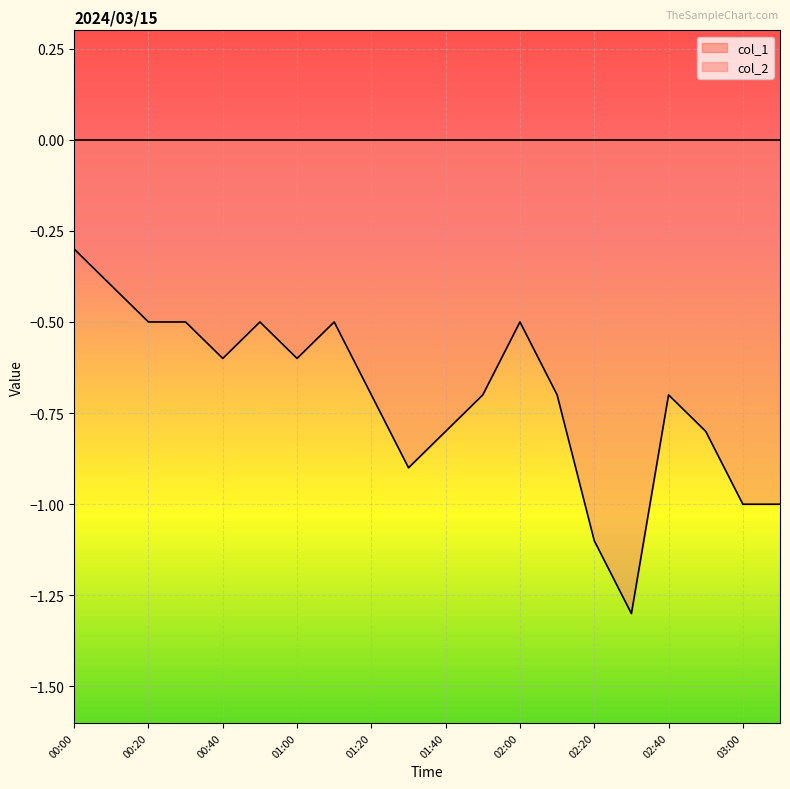

List the labels in order of value, largest first.

00:00, 00:10, 00:20, 00:30, 00:50, 01:10, 02:00, 00:40, 01:00, 01:20, 01:50, 02:10, 02:40, 01:40, 02:50, 01:30, 03:00, 03:10, 02:20, 02:30